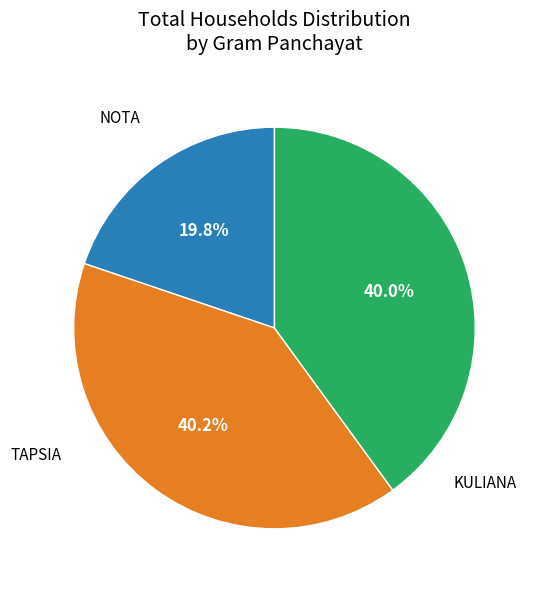

Does any single category account for the majority?

No